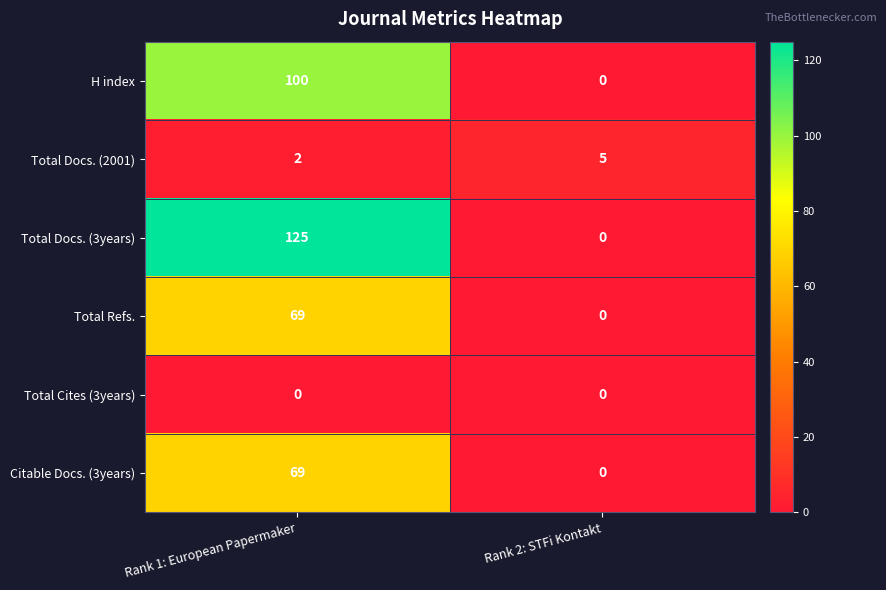

What is the difference between the maximum and minimum values in the Total Docs. (3years) series?

125